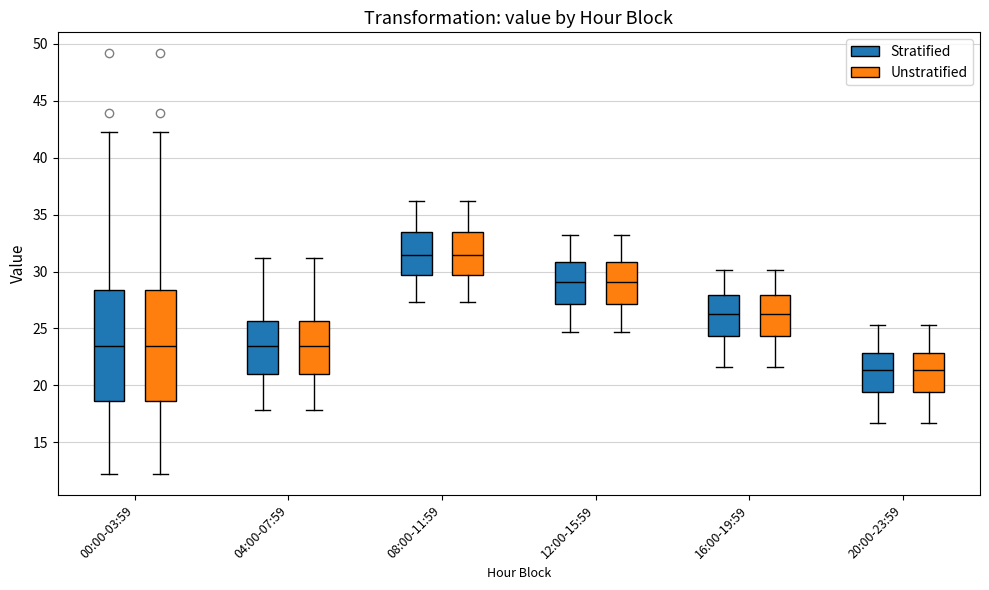

Where is the upper edge of the box for 08:00-11:59 (Stratified) on the y-axis? The values are not printed on the chart, so give them approximately, as read against the axis.

33.5